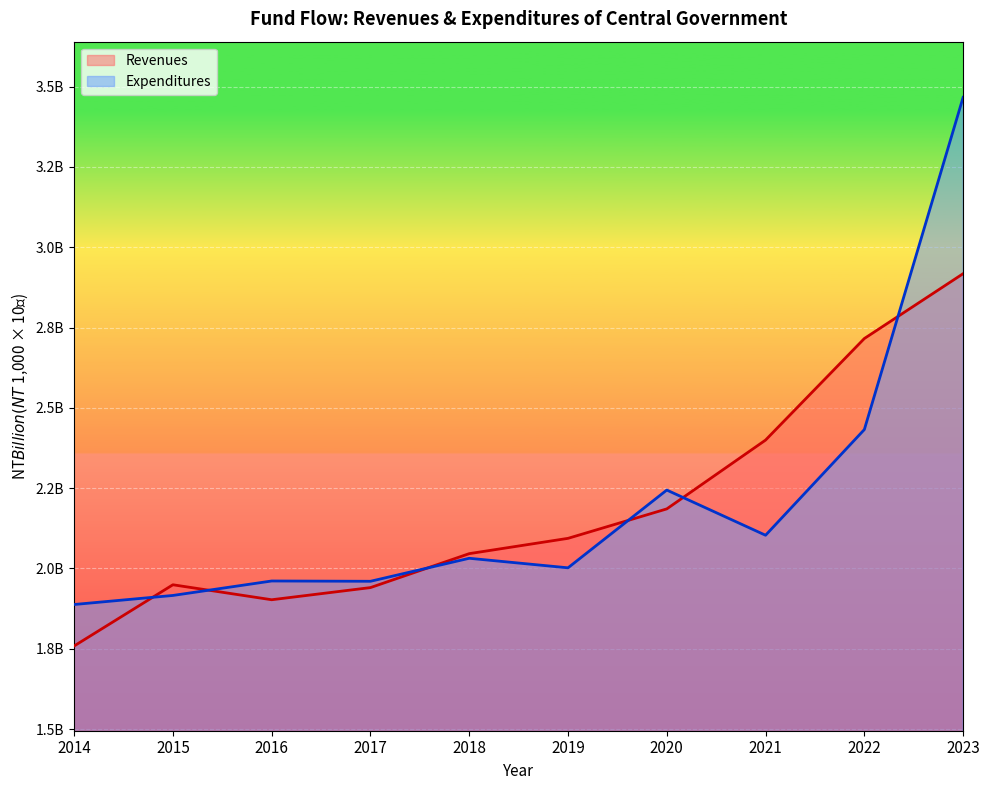

What is the minimum value for Expenditures?

1.9